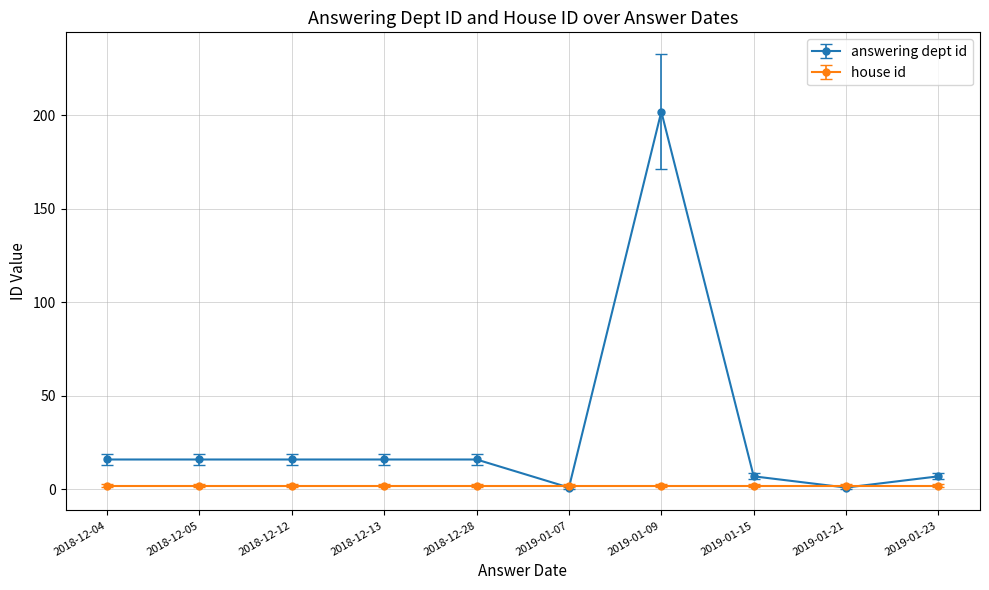

What is the maximum value for answering dept id?

202